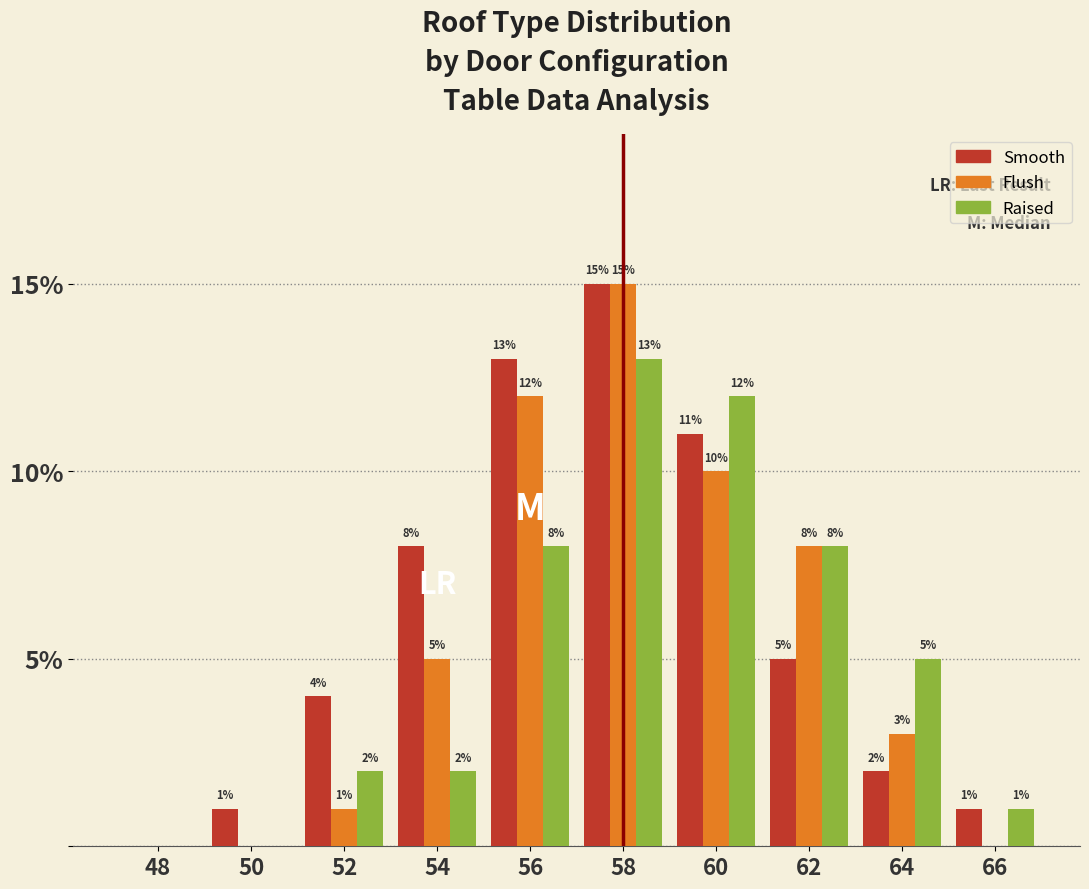

Reading left to right, extract all data points from this chart.

Smooth: 48=0	50=1	52=4	54=8	56=13	58=15	60=11	62=5	64=2	66=1
Flush: 48=0	50=0	52=1	54=5	56=12	58=15	60=10	62=8	64=3	66=0
Raised: 48=0	50=0	52=2	54=2	56=8	58=13	60=12	62=8	64=5	66=1